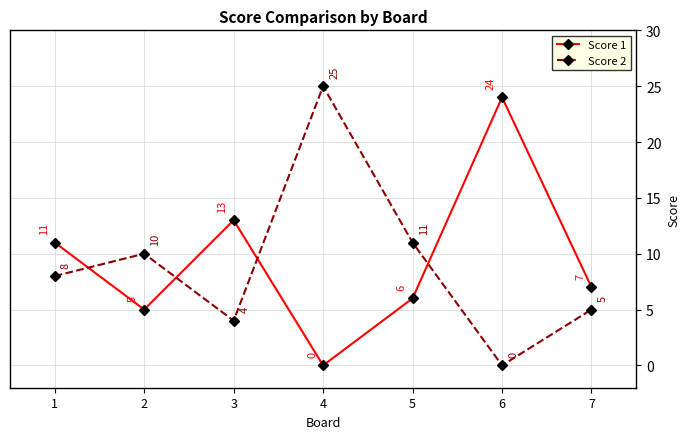

How many categories are shown in the chart?

7